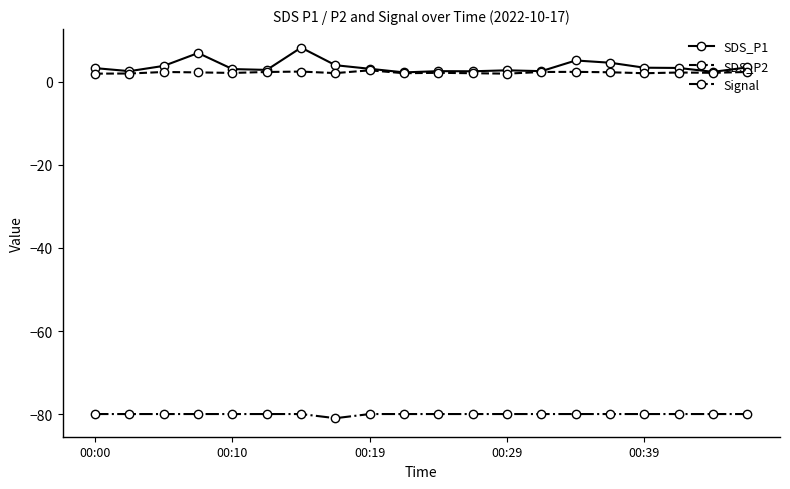

What is the value of the SDS_P1 point at the 16th from the left?

4.6